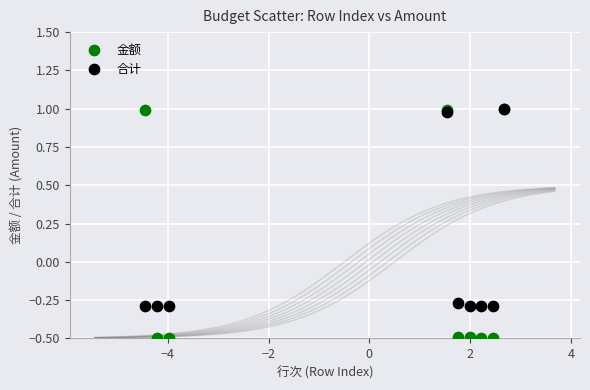

In the 金额 series, what Y value is closest to 0?

-0.5